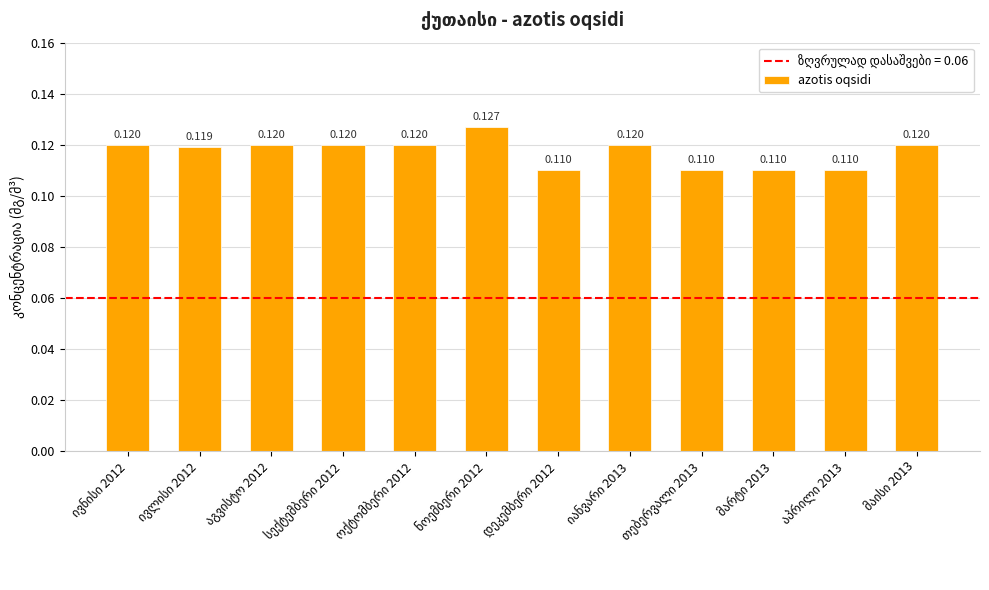

Reading left to right, transcribe all the data shown in this chart.

0.1	0.1	0.1	0.1	0.1	0.1	0.1	0.1	0.1	0.1	0.1	0.1